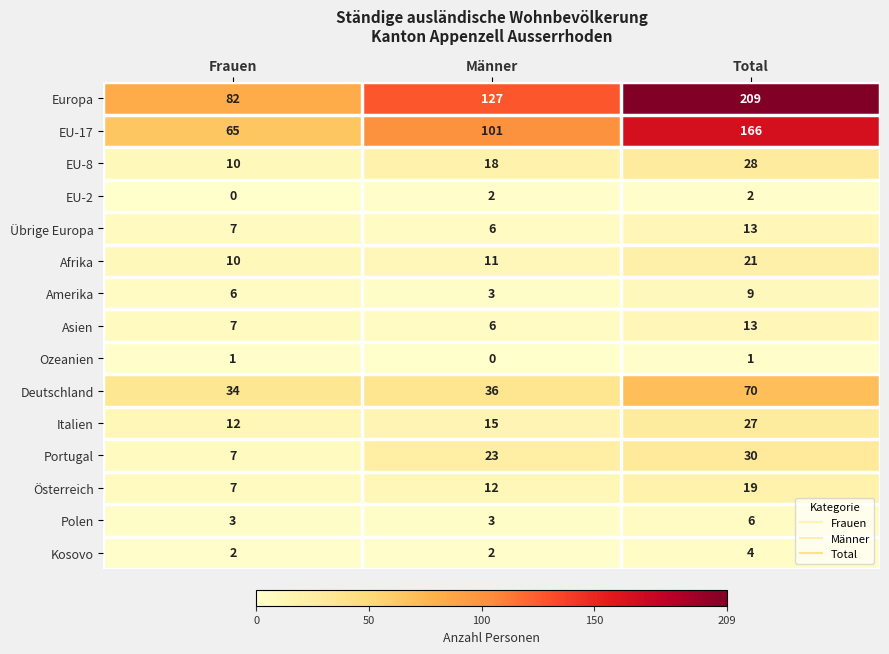

Which series has the widest spread of values?

Europa